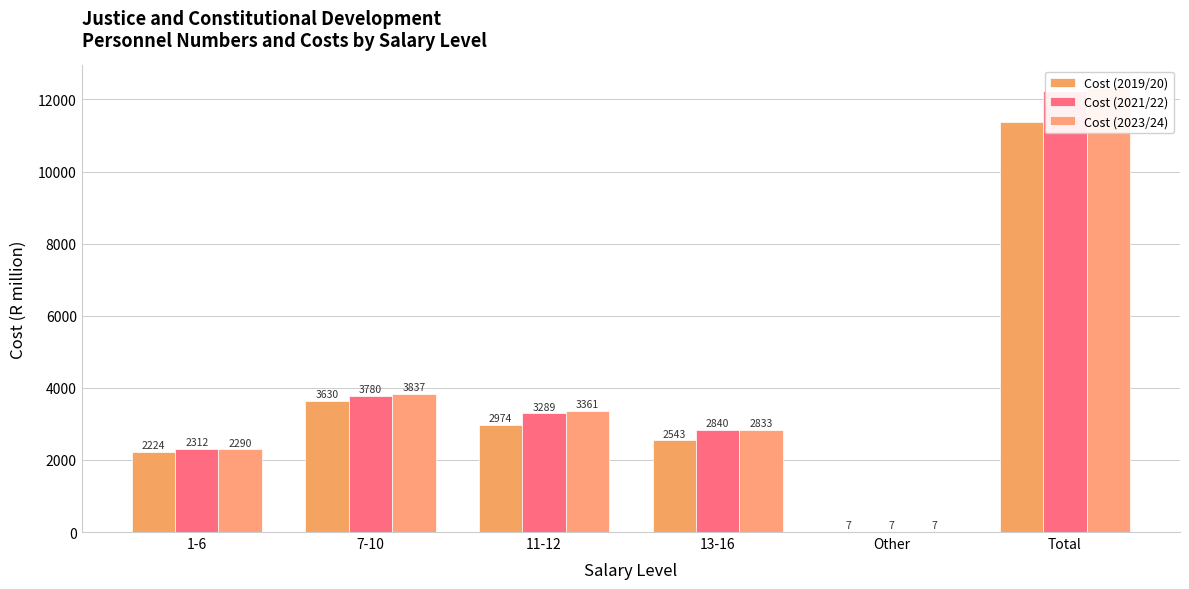

What is the difference between the Cost (2021/22) values at 7-10 and Total?

8447.8